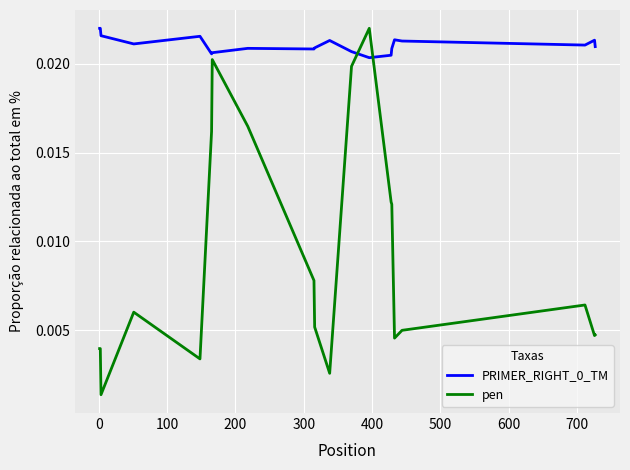

Which series has the largest range (max minus min)?

pen